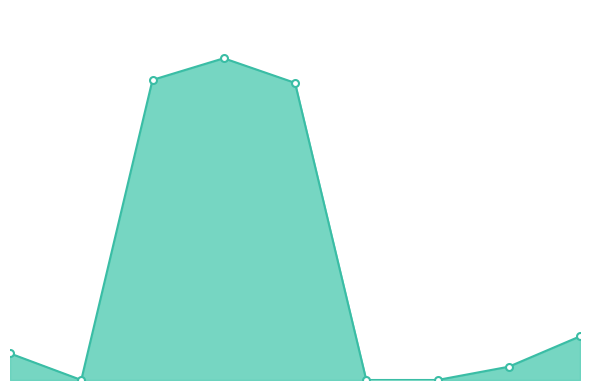

At which label does the data first exceed 1600?

3661.0